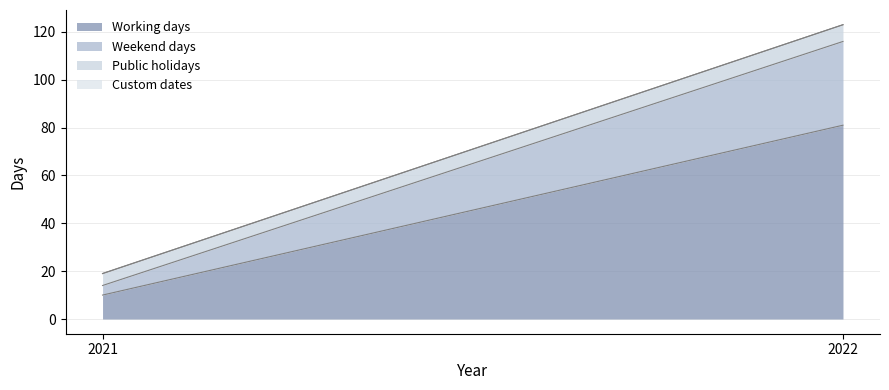

How many data points does each series have?

2